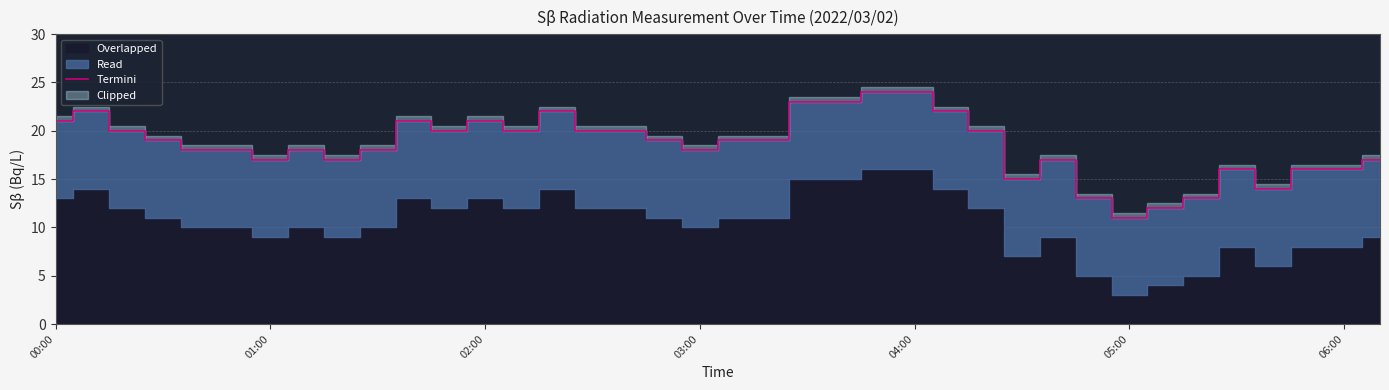

What is the highest value of the Termini series?

24